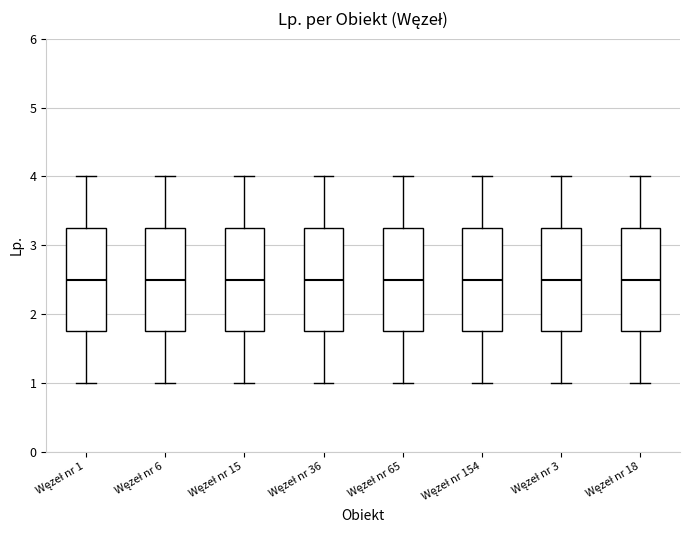

Reading left to right, read every box against the y-axis: the position of its median line, the range the box covers, and the ends of its whiskers. The values are not printed on the chart, so give them approximately, as read against the axis.

Węzeł nr 1: median 2.5, box 1.8 to 3.3, whiskers 1.0 to 4.0
Węzeł nr 6: median 2.5, box 1.8 to 3.3, whiskers 1.0 to 4.0
Węzeł nr 15: median 2.5, box 1.8 to 3.3, whiskers 1.0 to 4.0
Węzeł nr 36: median 2.5, box 1.8 to 3.3, whiskers 1.0 to 4.0
Węzeł nr 65: median 2.5, box 1.8 to 3.3, whiskers 1.0 to 4.0
Węzeł nr 154: median 2.5, box 1.8 to 3.3, whiskers 1.0 to 4.0
Węzeł nr 3: median 2.5, box 1.8 to 3.3, whiskers 1.0 to 4.0
Węzeł nr 18: median 2.5, box 1.8 to 3.3, whiskers 1.0 to 4.0